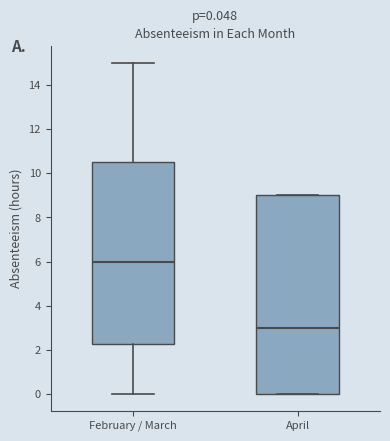

Which box's median line is the lowest?

April